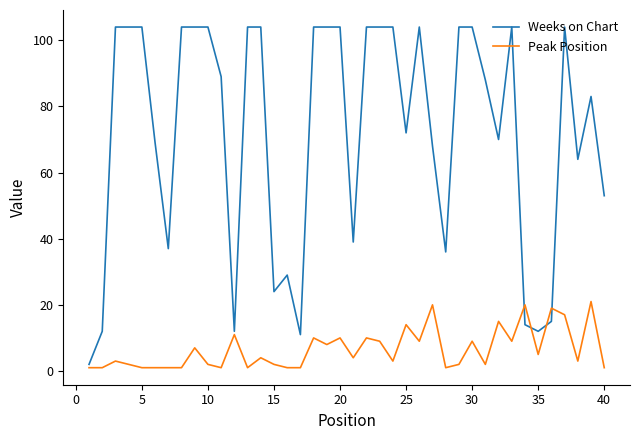

Which series has the largest total across all categories?

Weeks on Chart